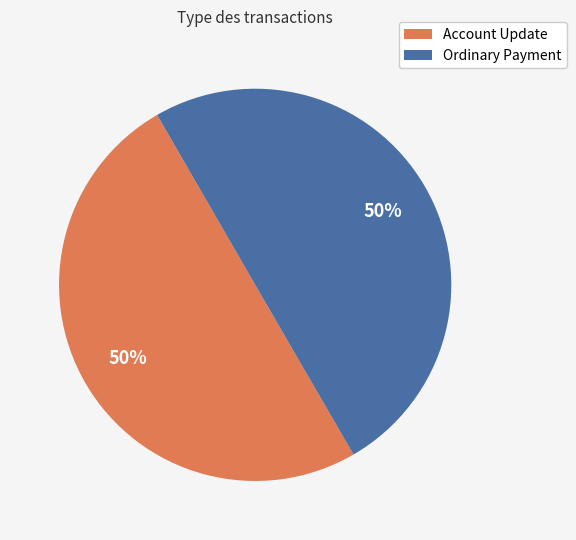

Is the sum of Account Update and Ordinary Payment greater than half?

Yes